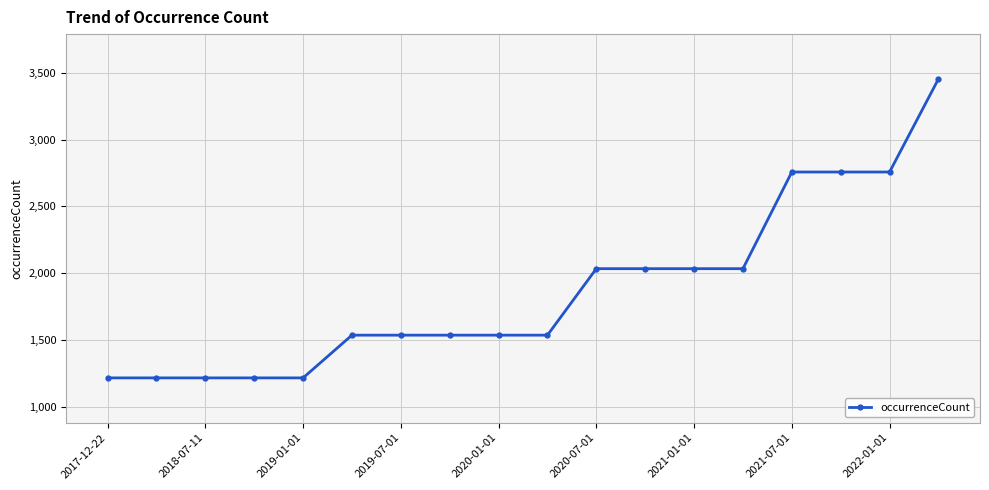

What is the sum of all values?

33607